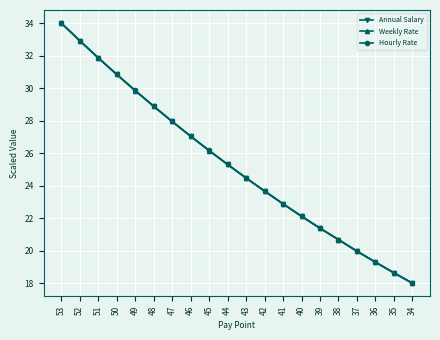

Which series changed the most between 42 and 34?

Hourly Rate